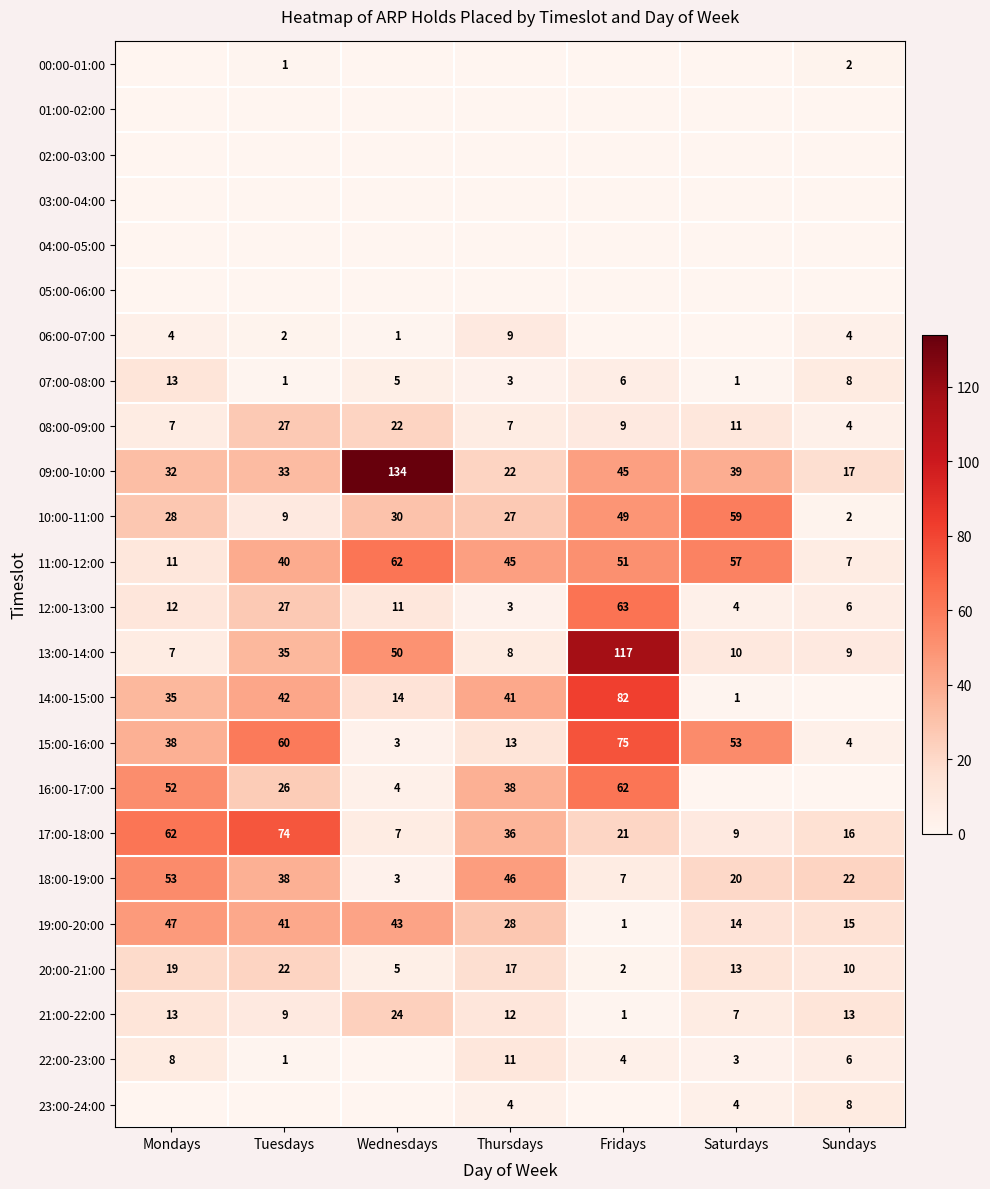

What is the average value of the 07:00-08:00 series?

5